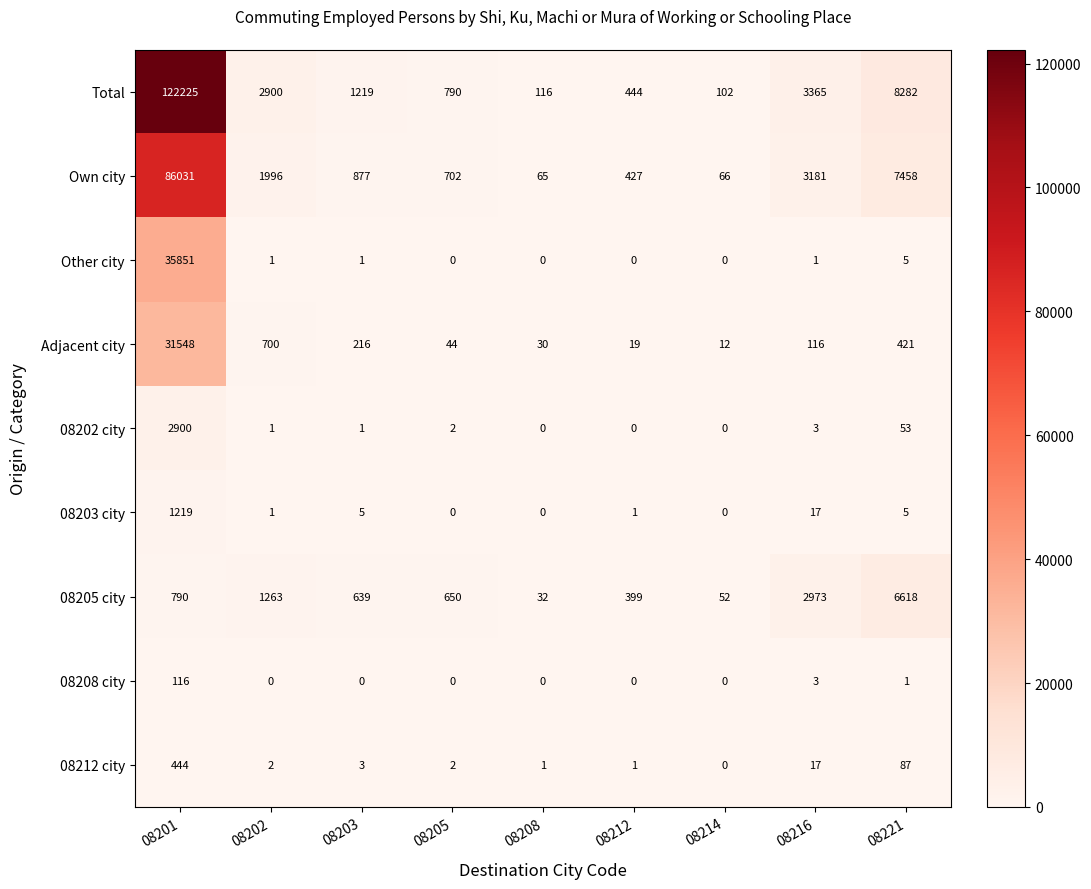

What is the average value of the 08208 city series?

13